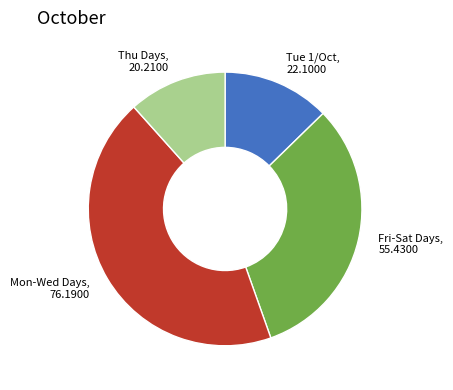

Does any single category account for the majority?

No